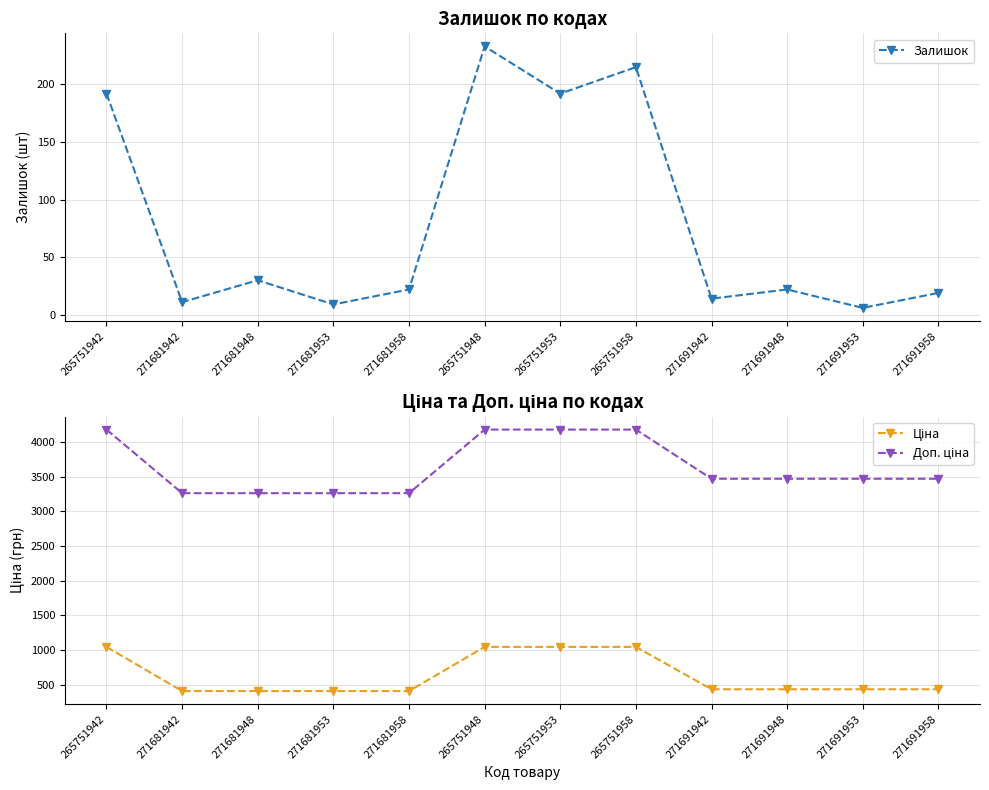

What is the average value of the Ціна series?

628.8